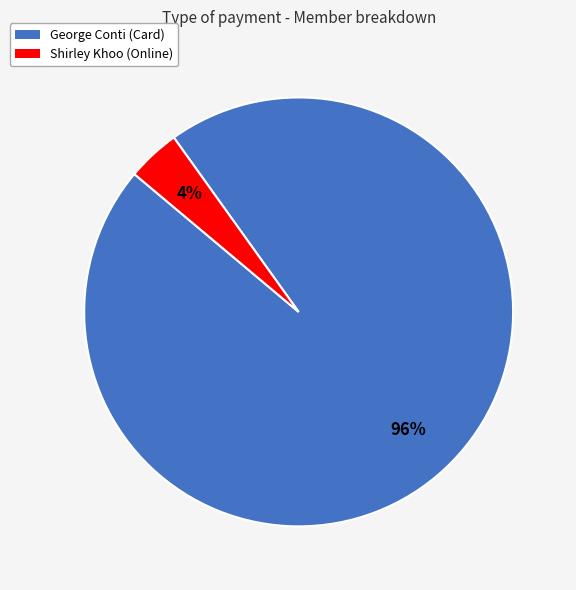

To the nearest percent, what is the difference between the largest and smallest slice percentages?

92%